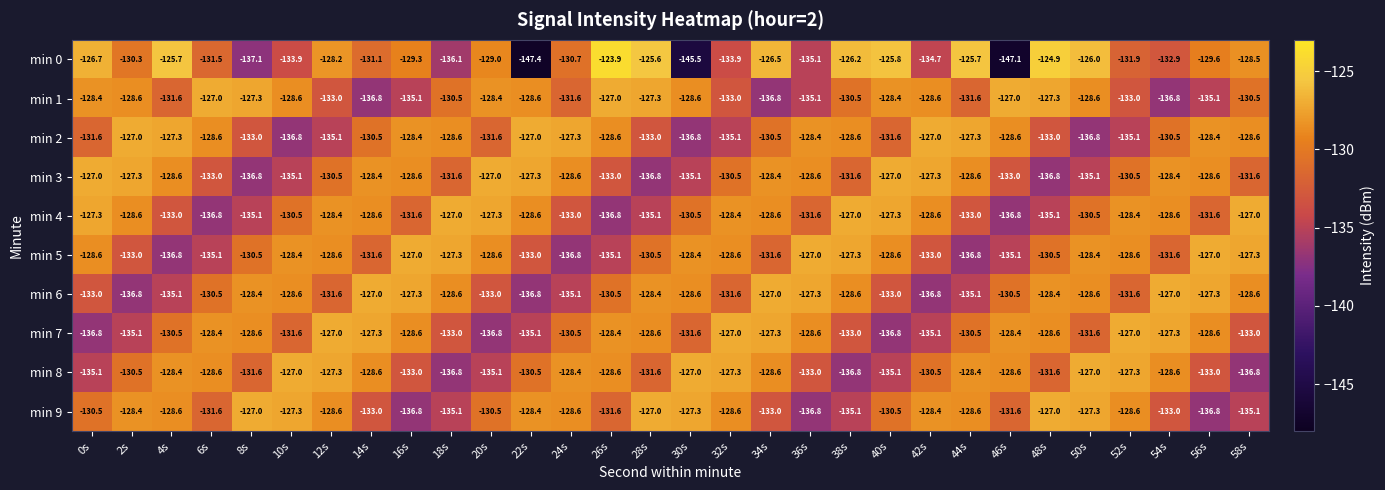

True or false: min 2 has a value of -233.7 at 10s.

False